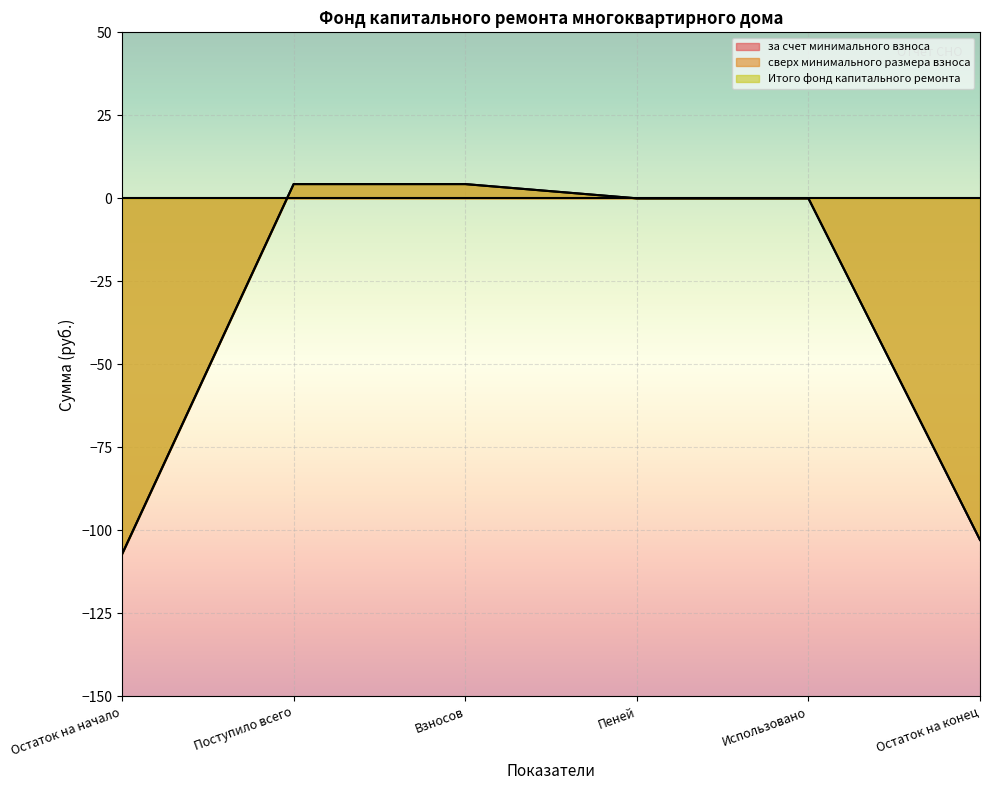

Between Остаток на начало and Остаток на конец, which series saw the biggest shift?

за счет минимального взноса